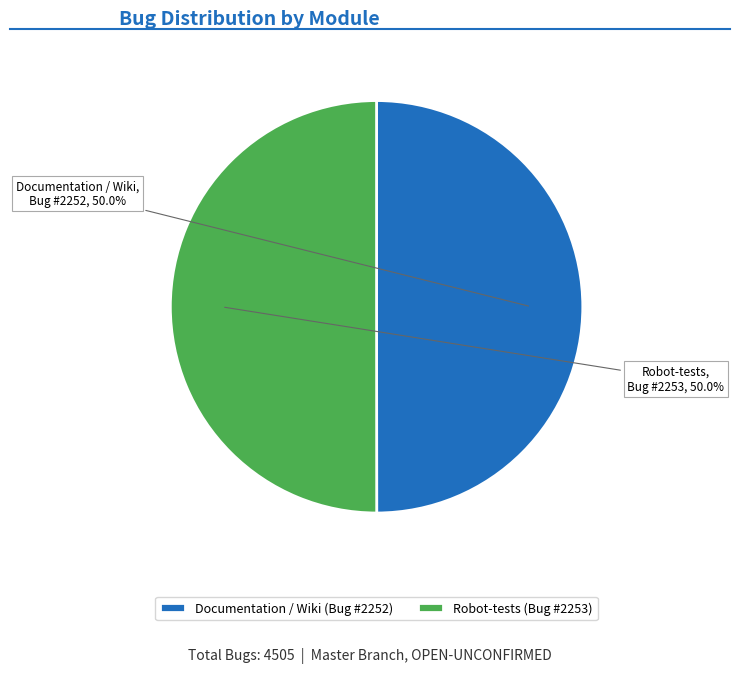

How many slices are in this pie chart?

2